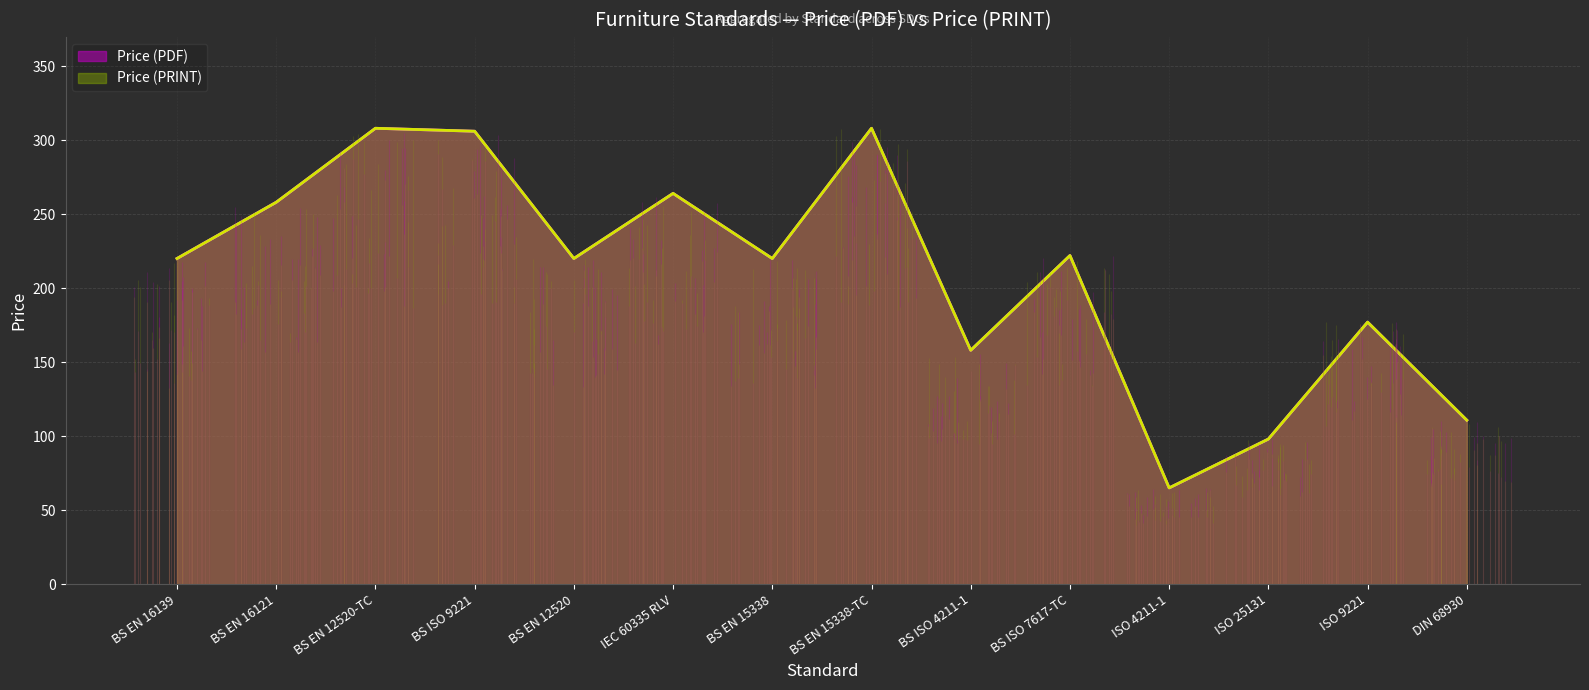

What is the highest value of the Price (PRINT) series?

308.0